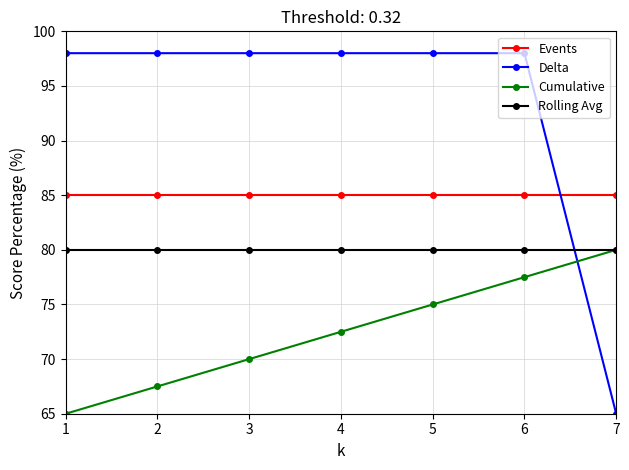

Reading right to left, extract all data points from this chart.

Events: 7=85.0	6=85.0	5=85.0	4=85.0	3=85.0	2=85.0	1=85.0
Delta: 7=65.0	6=98.0	5=98.0	4=98.0	3=98.0	2=98.0	1=98.0
Cumulative: 7=80.0	6=77.5	5=75.0	4=72.5	3=70.0	2=67.5	1=65.0
Rolling Avg: 7=80.0	6=80.0	5=80.0	4=80.0	3=80.0	2=80.0	1=80.0